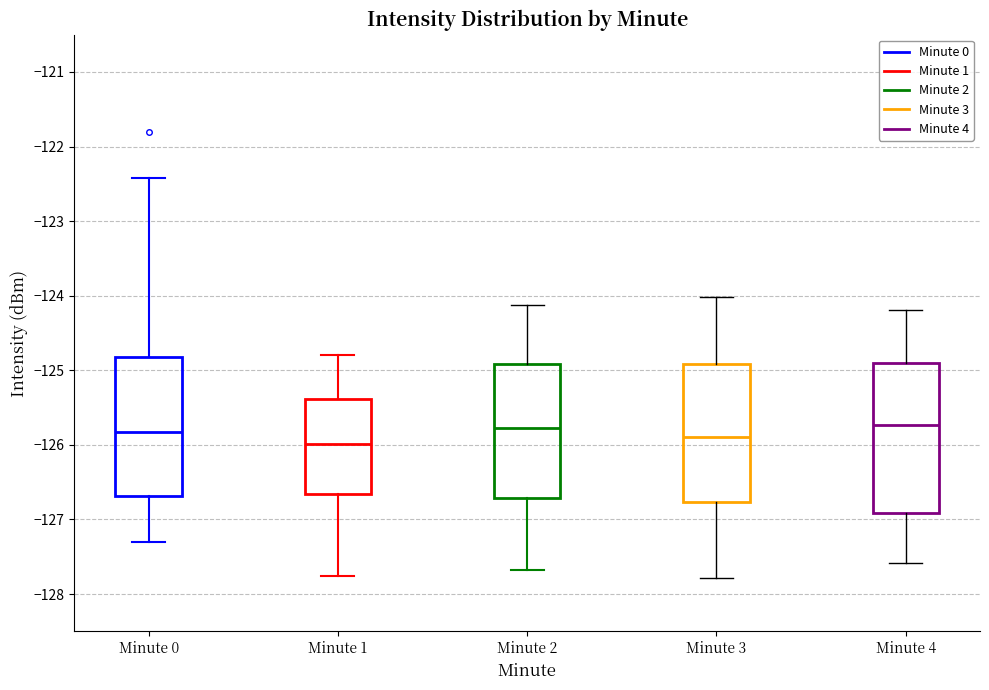

Reading left to right, transcribe this box plot: for each box, give where its median line is, the range the box spans, and where its two whiskers end, as read against the y-axis. The values are not printed on the chart, so give them approximately, as read against the axis.

Minute 0: median -125.8, box -126.7 to -124.8, whiskers -127.3 to -122.4
Minute 1: median -126.0, box -126.7 to -125.4, whiskers -127.8 to -124.8
Minute 2: median -125.8, box -126.7 to -124.9, whiskers -127.7 to -124.1
Minute 3: median -125.9, box -126.8 to -124.9, whiskers -127.8 to -124.0
Minute 4: median -125.7, box -126.9 to -124.9, whiskers -127.6 to -124.2